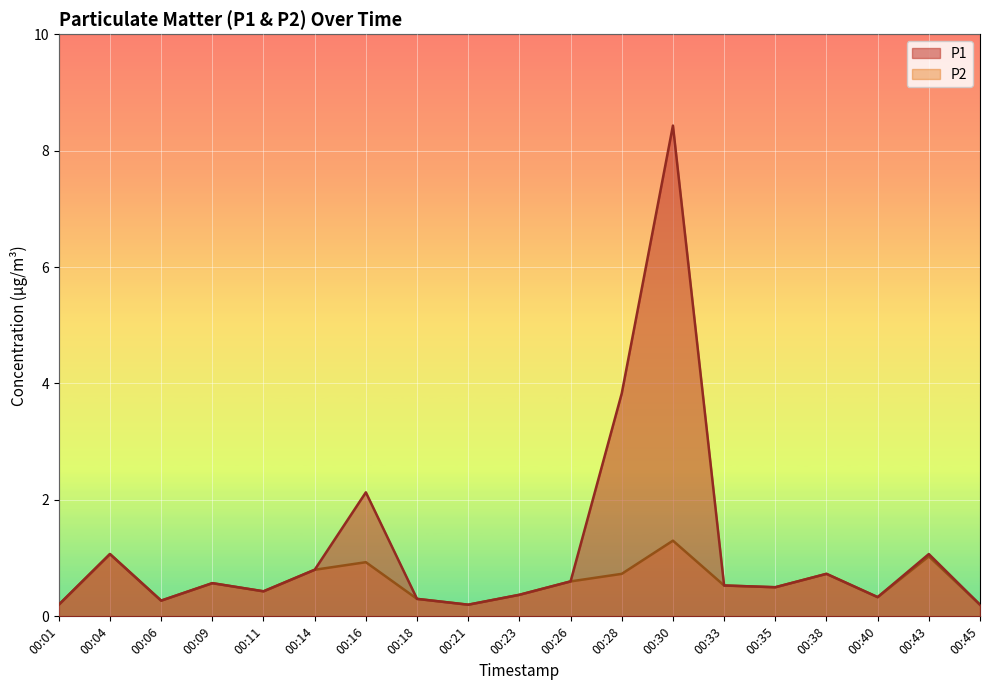

True or false: P2 and P1 cross at least once.

False